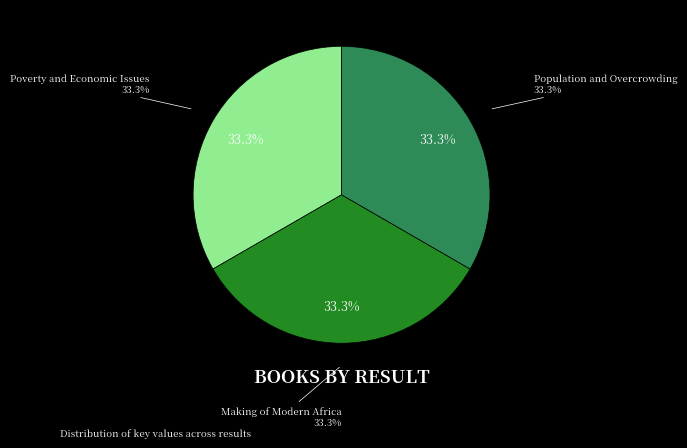

Combined, do 1 and 3 account for over 50%?

Yes